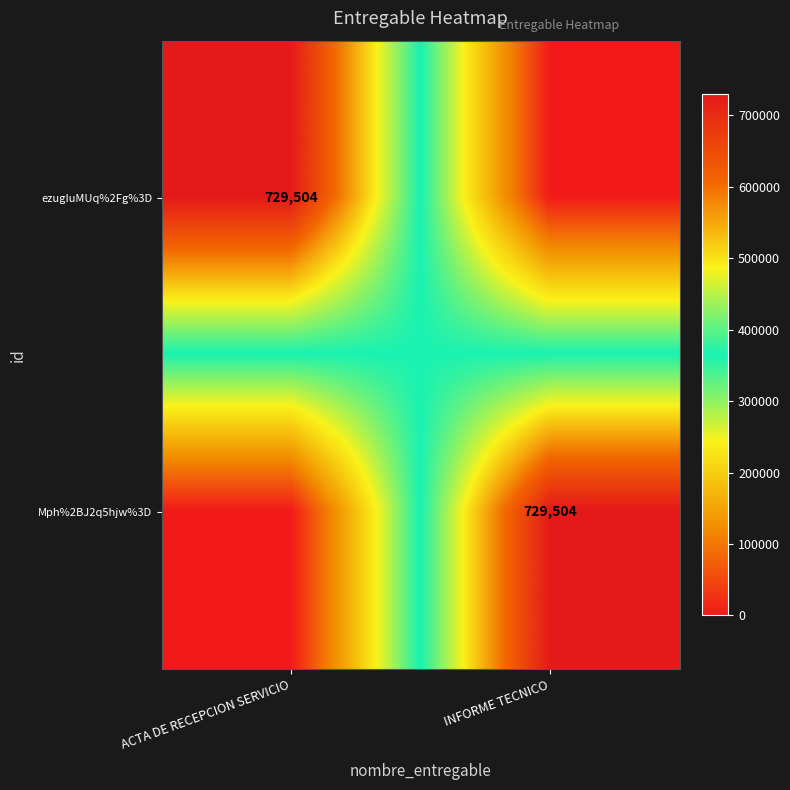

The Mph%2BJ2q5hjw%3D series shows 169362 at INFORME TECNICO. True or false?

False